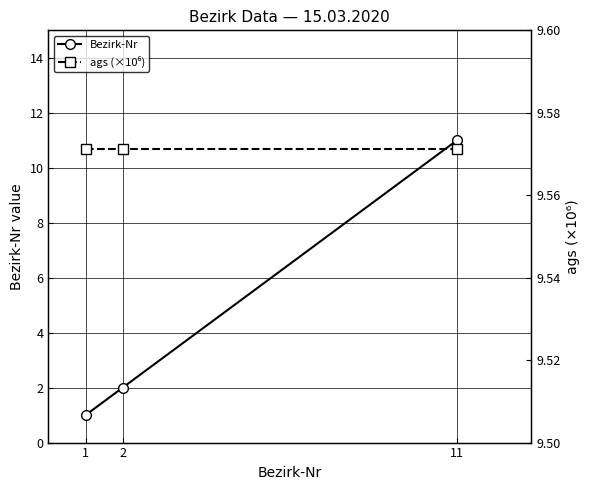

What is the minimum value shown in the chart?

1.0